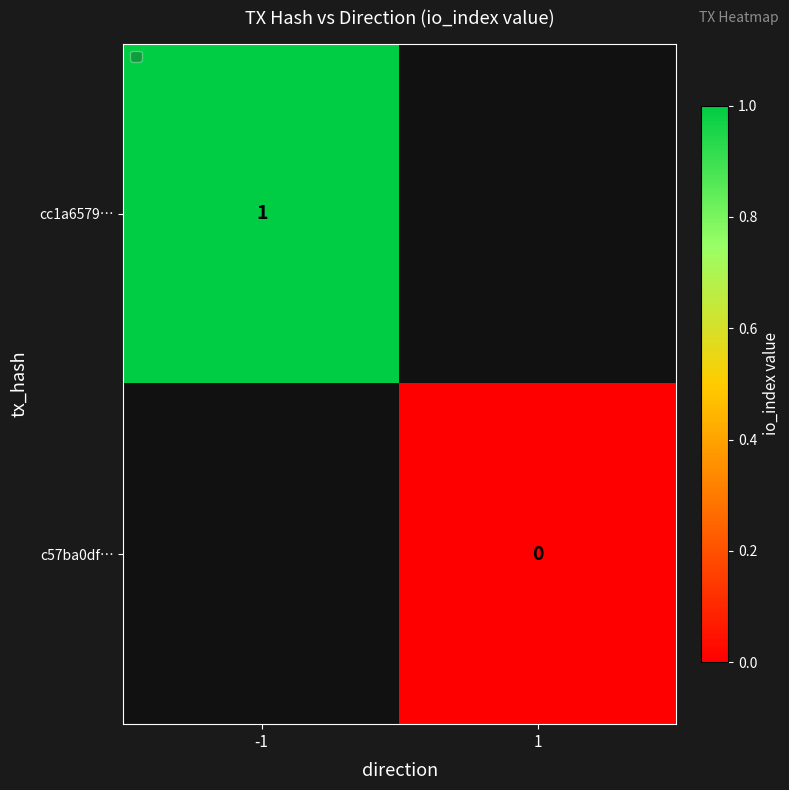

The cc1a6579… series shows 1 at -1. True or false?

True